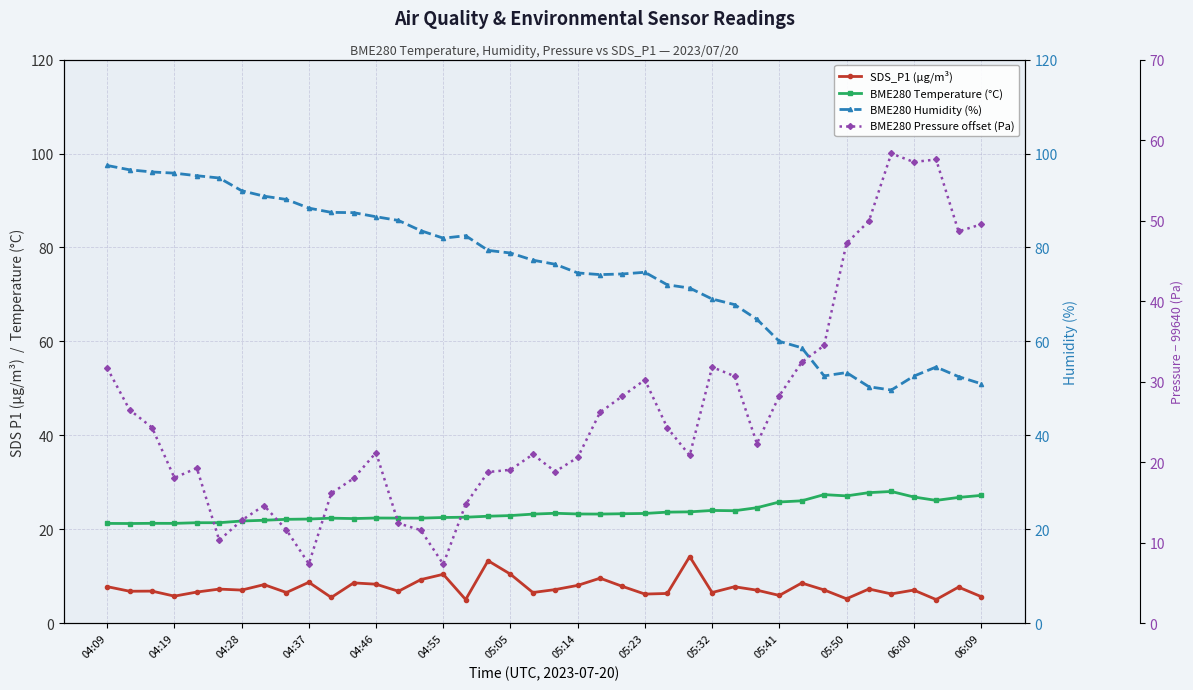

After their last crossing, which series has the higher values: BME280 Pressure offset (Pa) or SDS_P1 (µg/m³)?

BME280 Pressure offset (Pa)